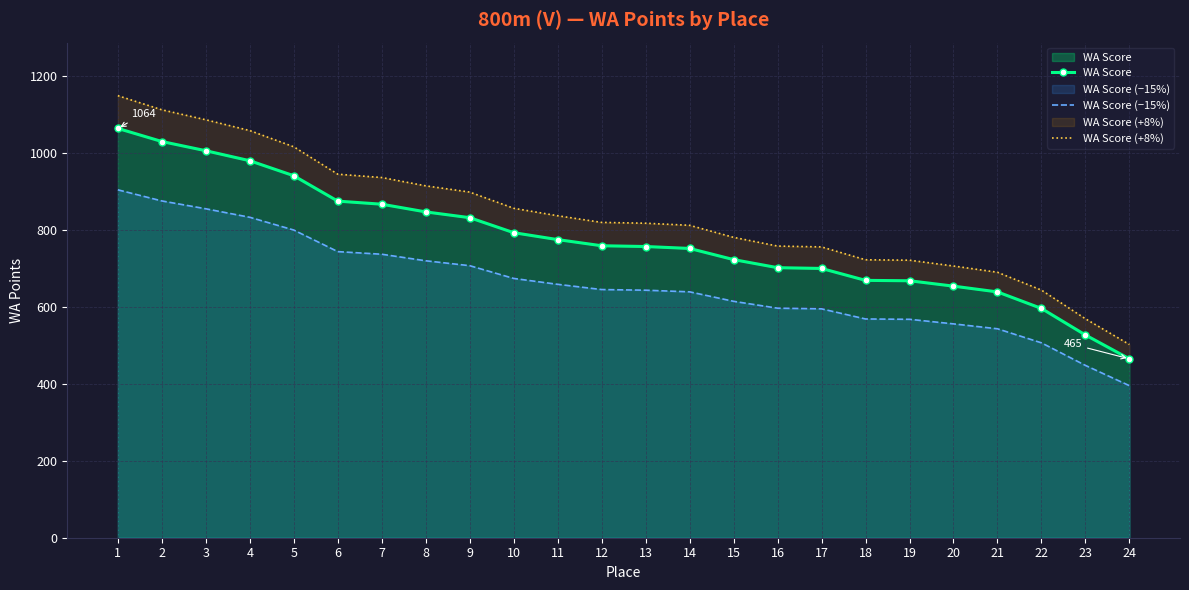

Is it true that WA Score equals 595.9 at 4?

False